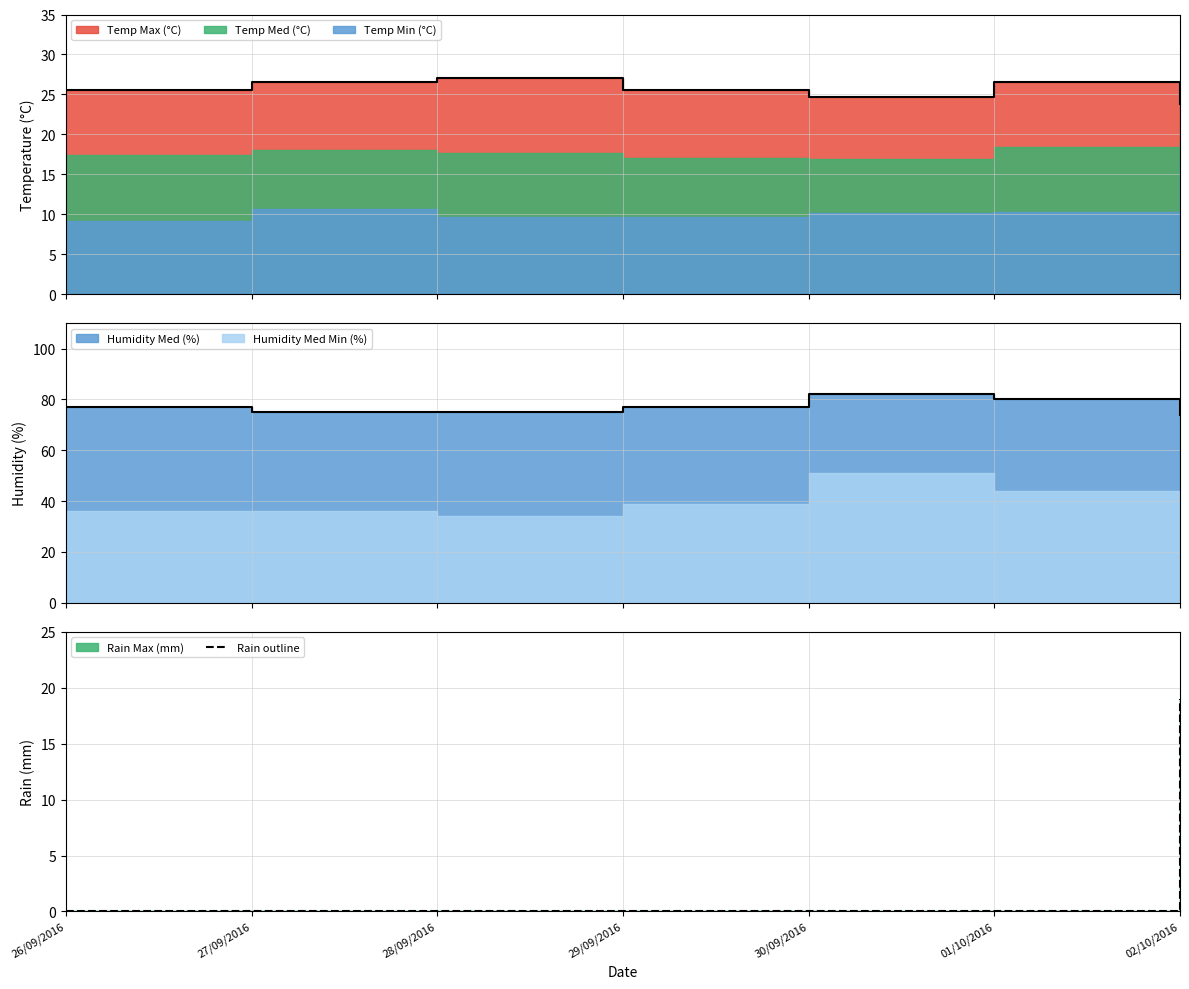

What is the sum of all values?

19